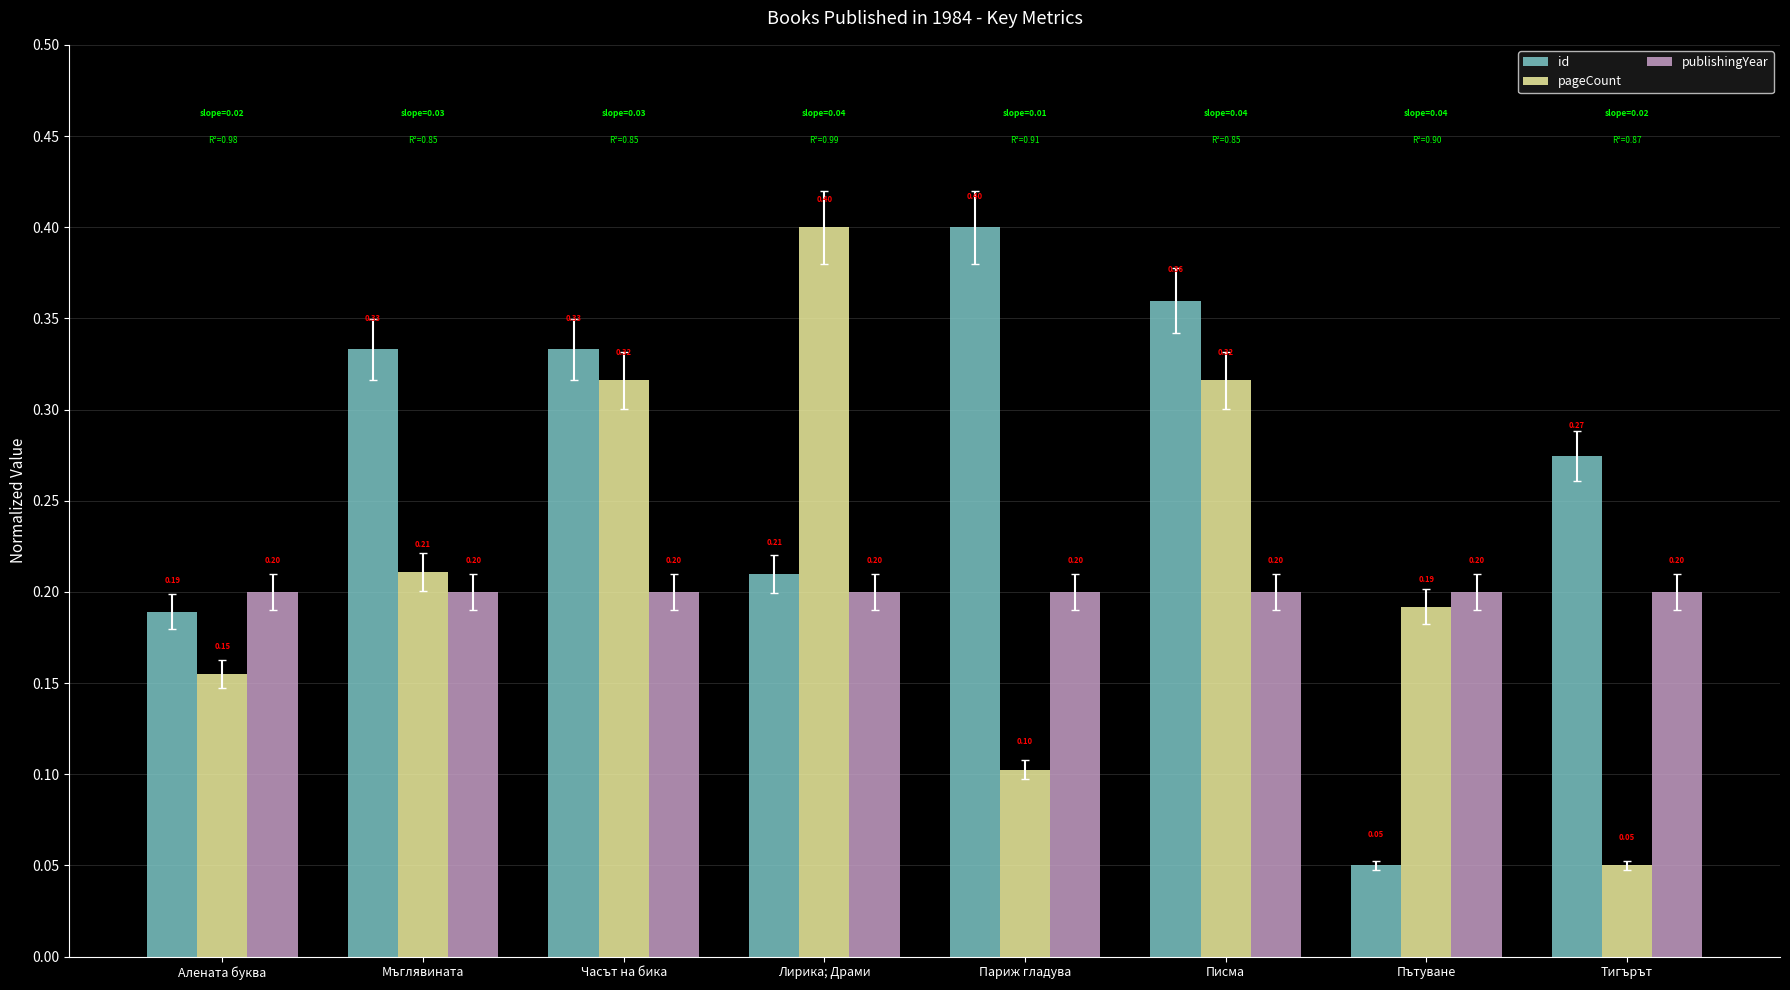

What is the approximate value of id at Париж гладува?

0.4